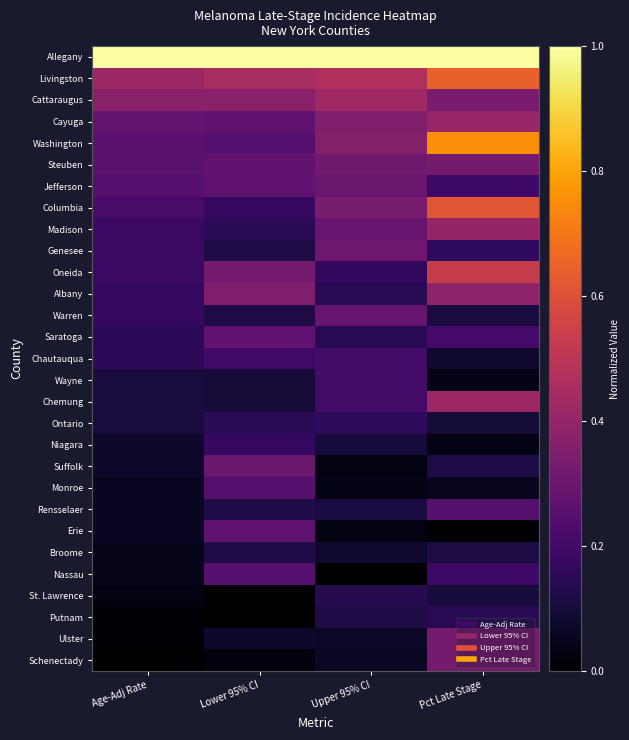

What is the total value across all series at Upper 95% CI?

6.5